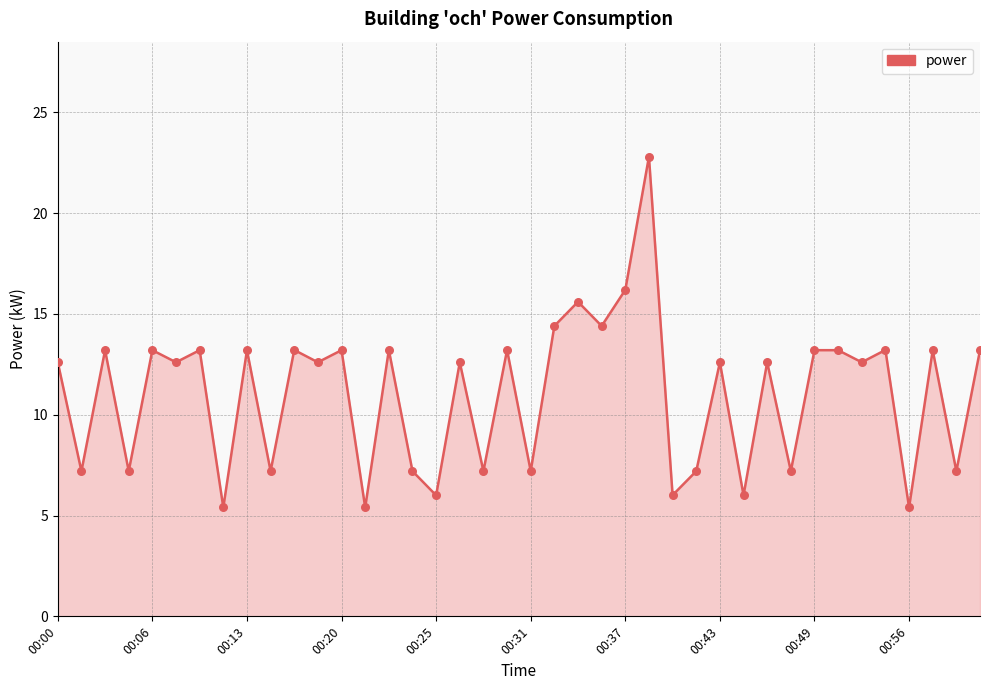

What is the maximum value shown in the chart?

22.8